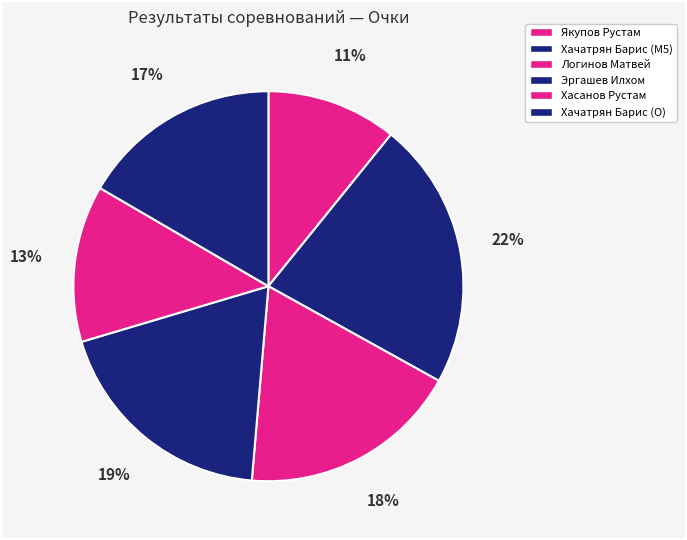

To the nearest percent, what is the combined percentage of Хачатрян Барис (O) and Якупов Рустам?

27%